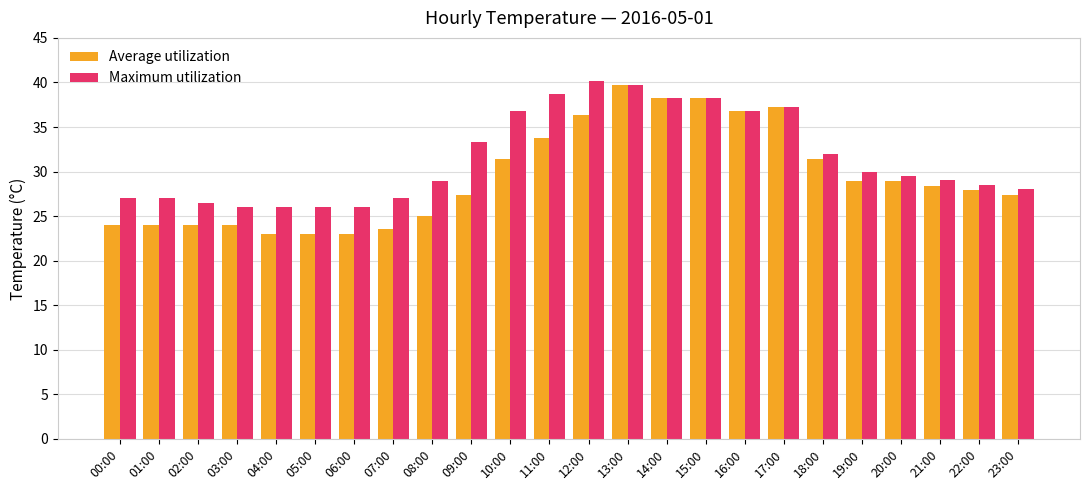

What is the approximate value of Maximum utilization at 20:00?

29.5